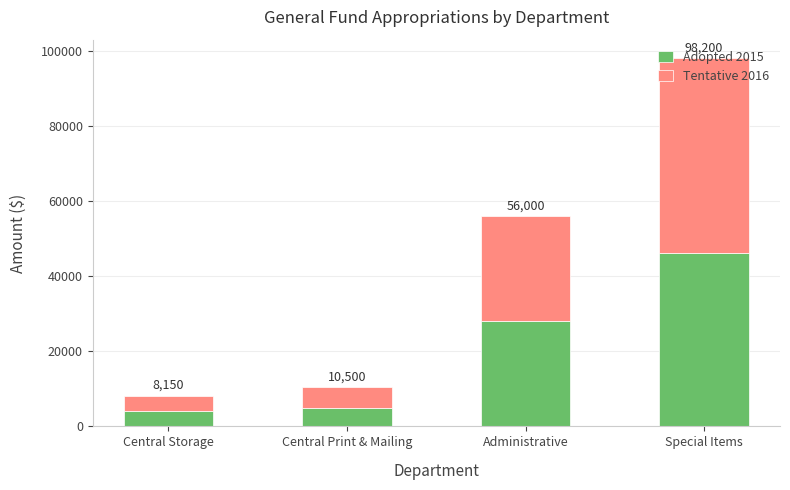

Which series has the largest total across all categories?

Tentative 2016